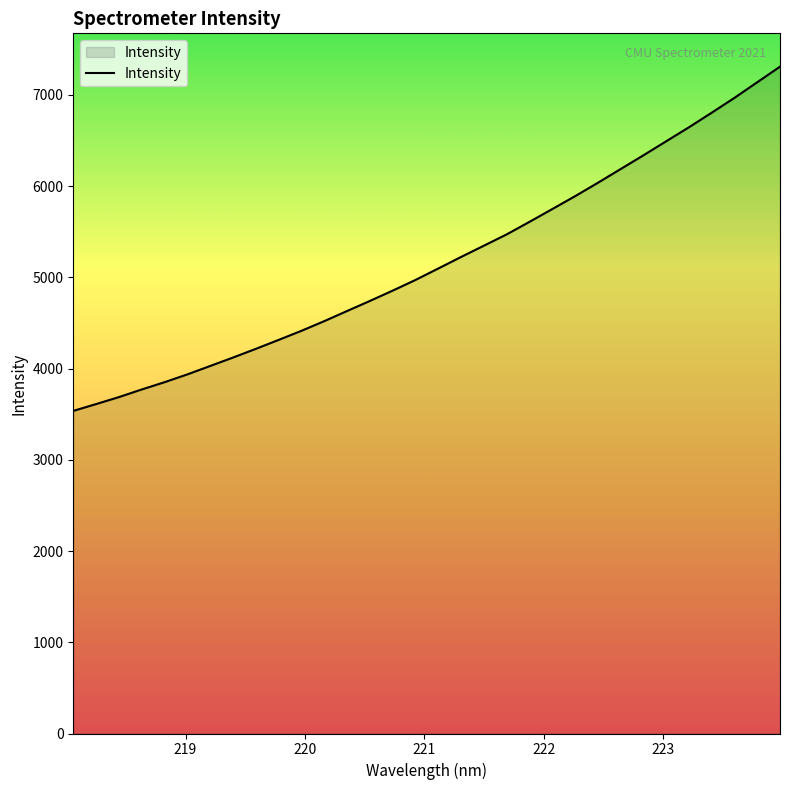

What is the difference between the maximum and minimum values?

3773.0